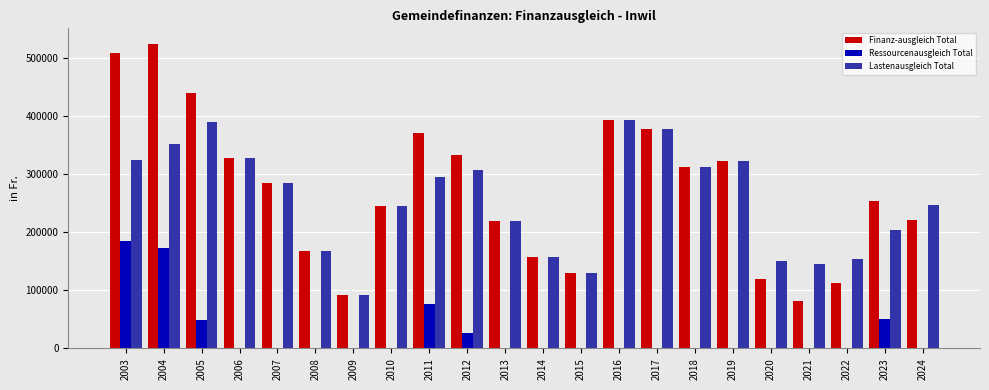

Are the bars grouped side by side (vs. stacked)?

Yes